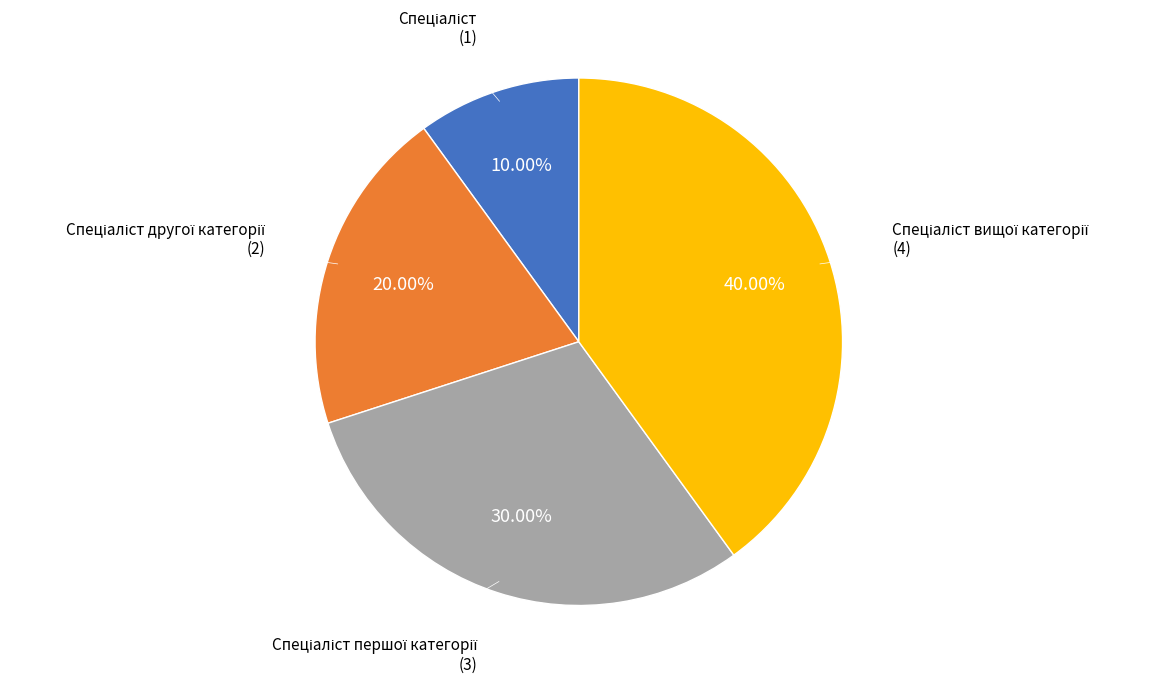

Is there any slice that represents more than half of the pie?

No